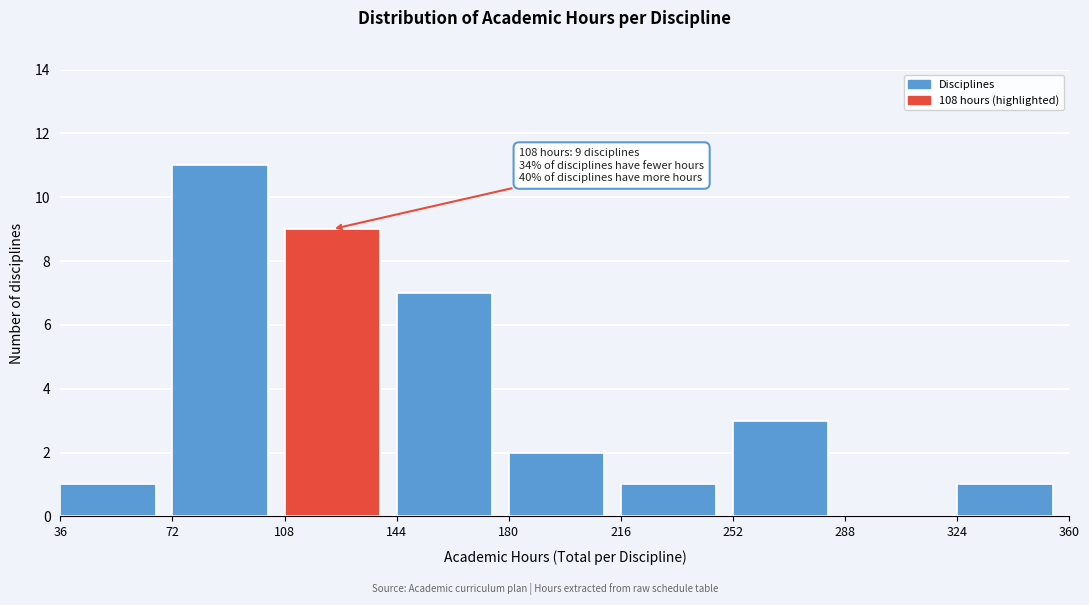

Which range on the x-axis has the tallest bar?

72 to 108